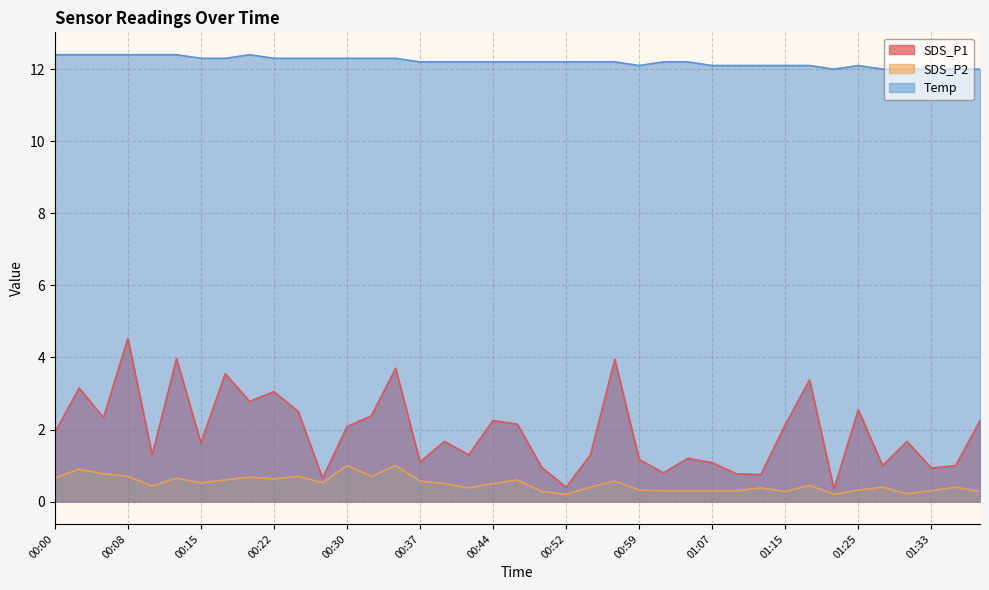

How many lines are shown in the chart?

3